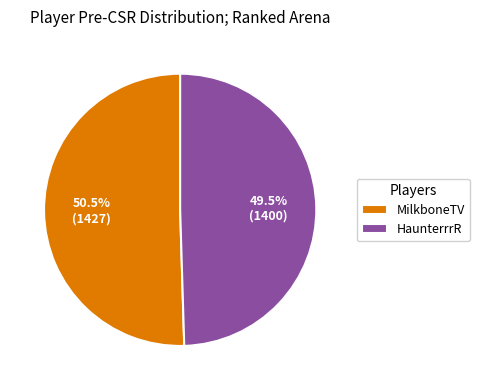

To the nearest percent, what is the difference between the largest and smallest slice percentages?

1%